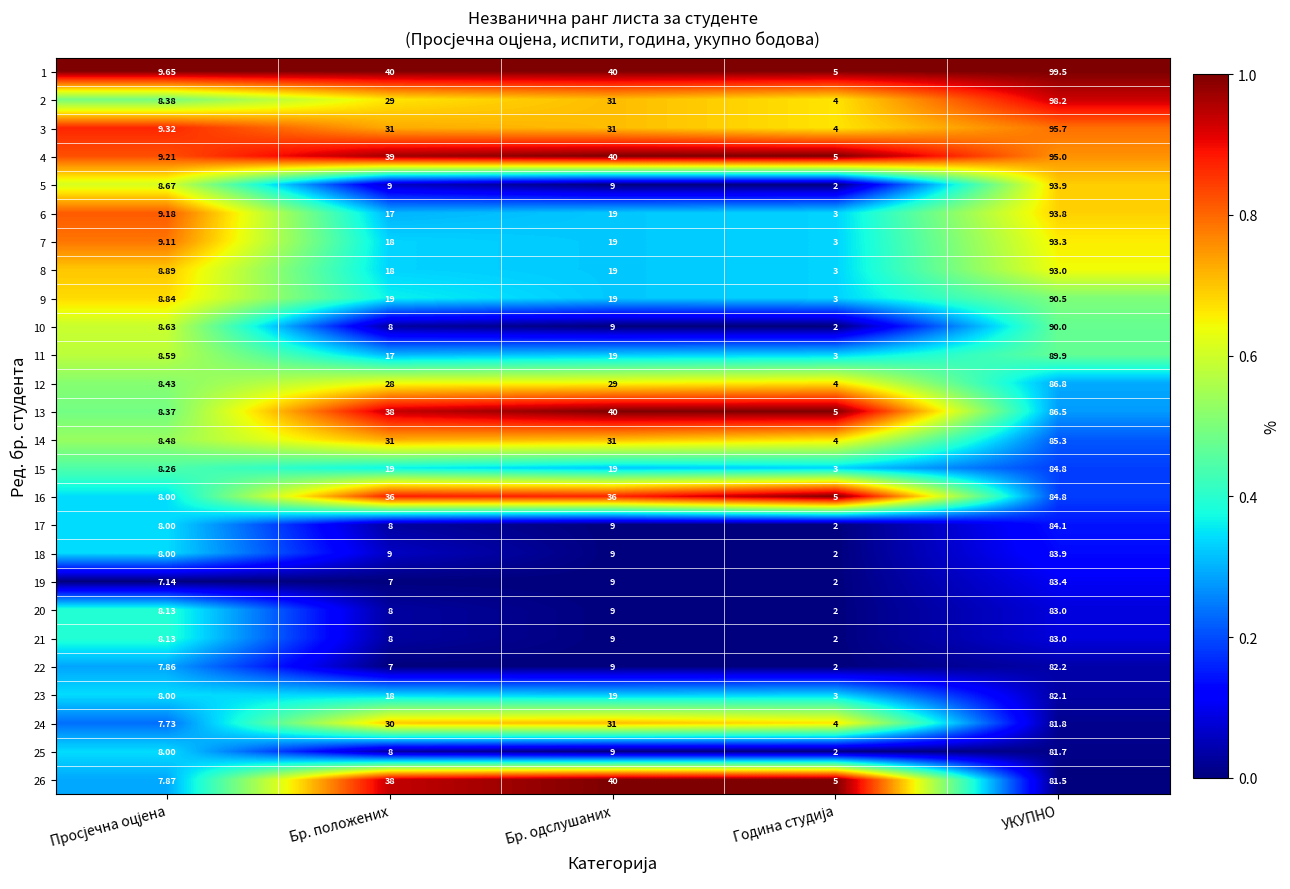

Where is 8 nearest to the value 48?

Бр. одслушаних